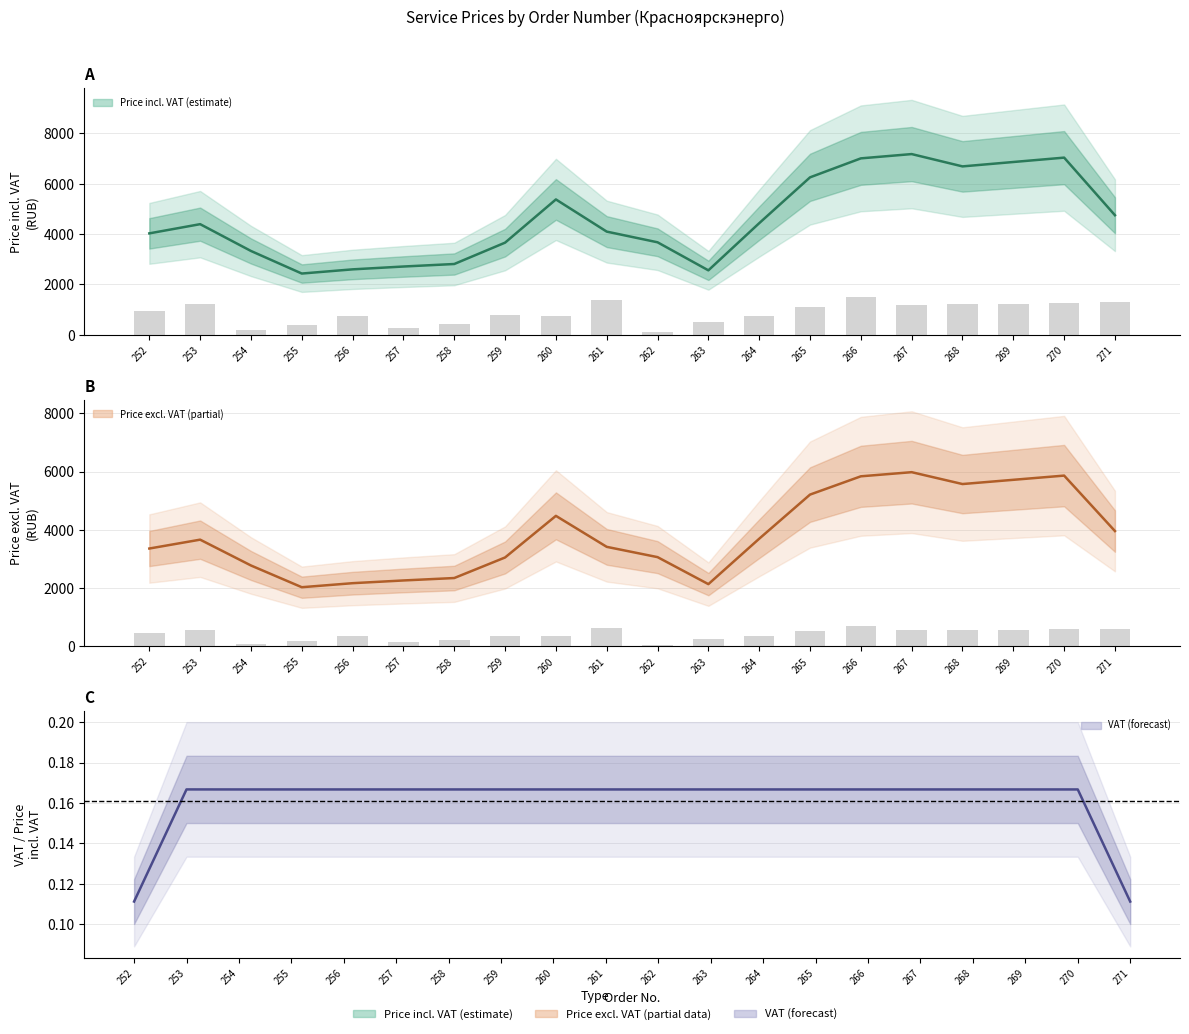

How many values in the Price excl. VAT series exceed 3660?

10